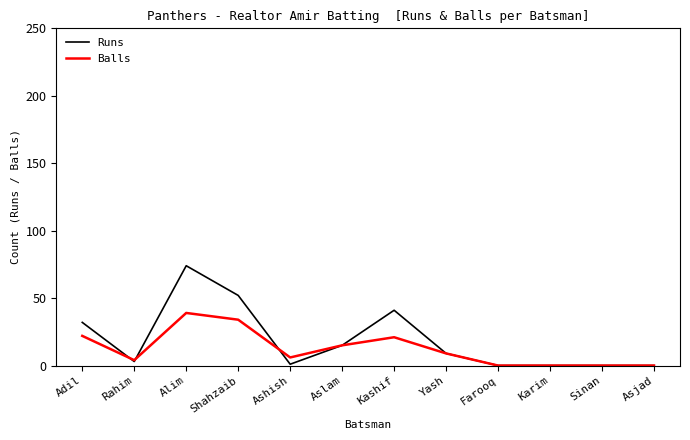

Rank the series by their maximum value, from lowest to highest.

Balls, Runs